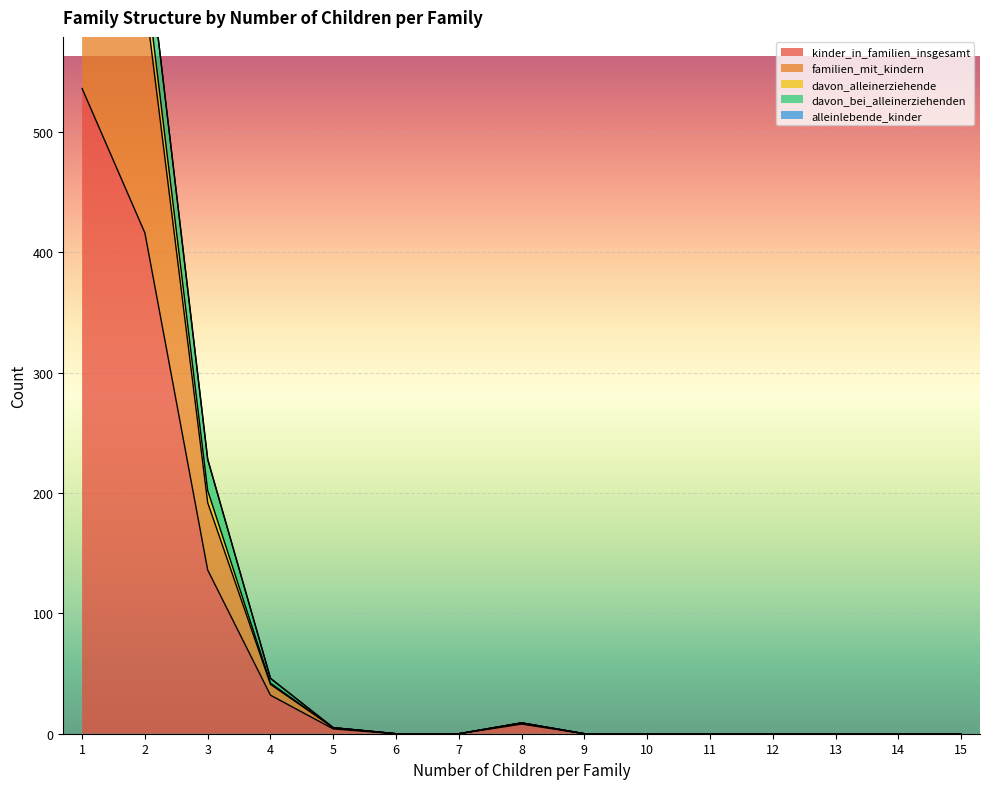

The value of kinder_in_familien_insgesamt at 3 is 40. True or false?

False